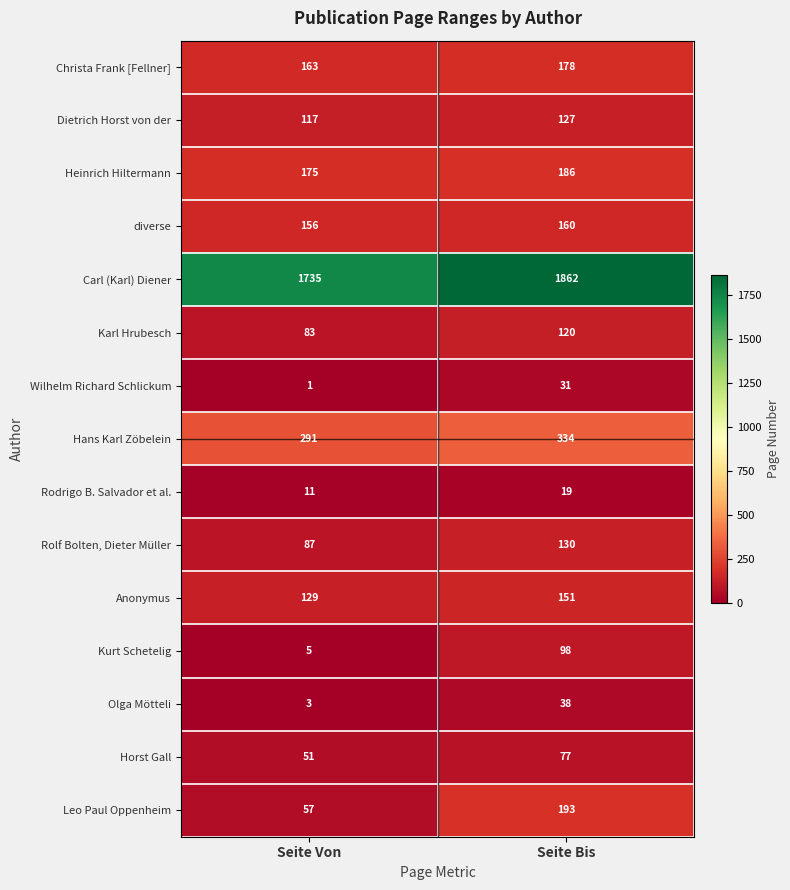

What is the total value across all series at Seite Von?

3064